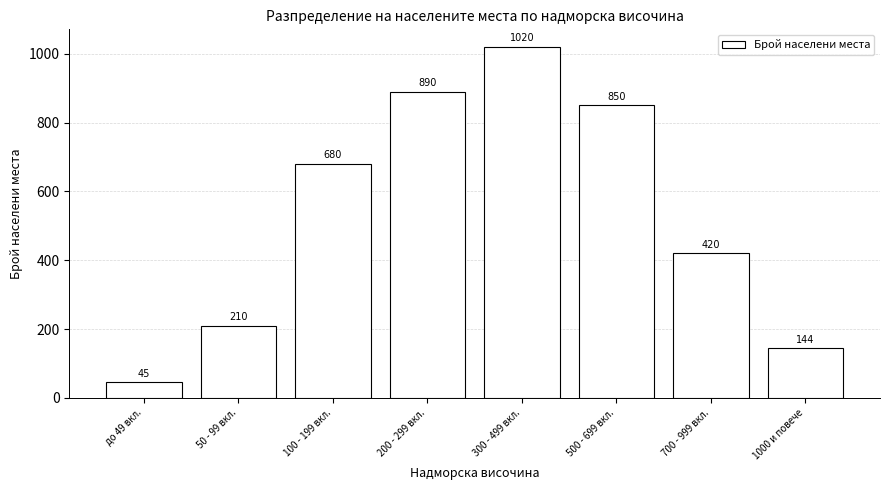

Reading left to right, list all the values displayed in this chart.

45	210	680	890	1020	850	420	144